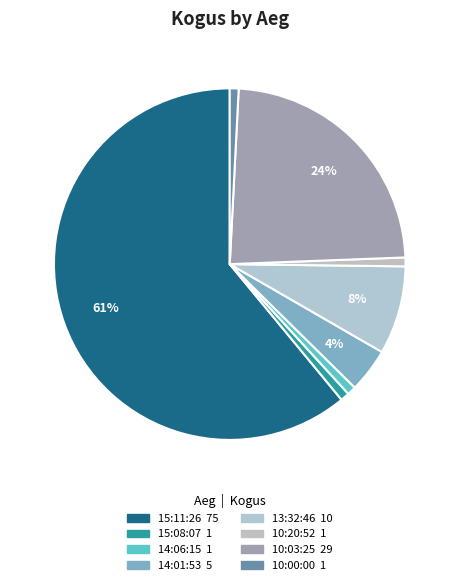

To the nearest percent, what portion does 14:01:53 represent?

4%